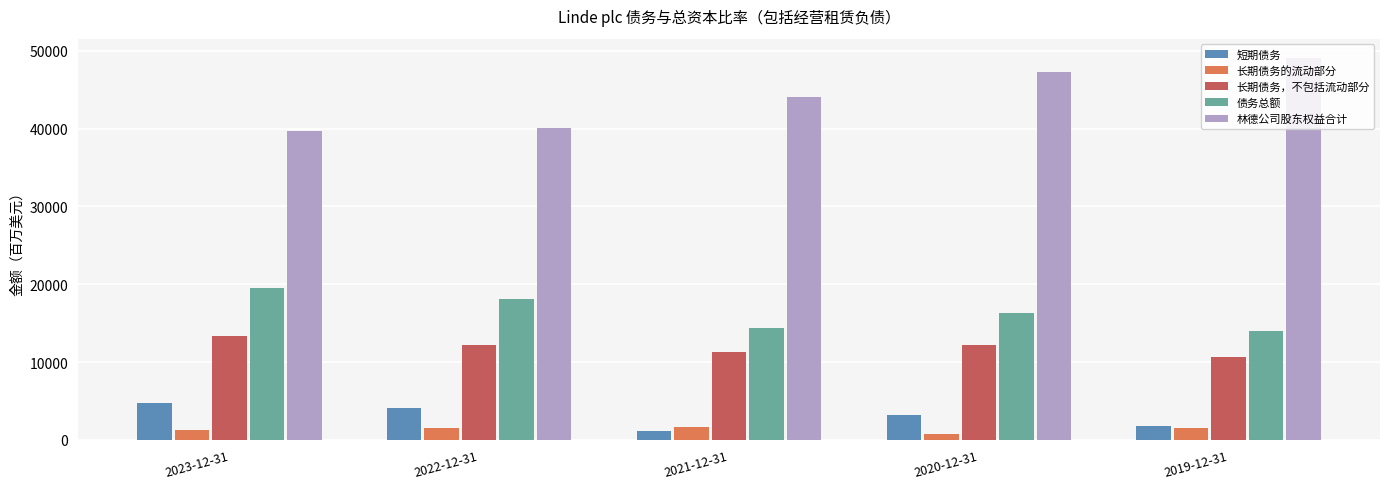

What is the difference between the second highest and minimum values in the 债务总额 series?

4114